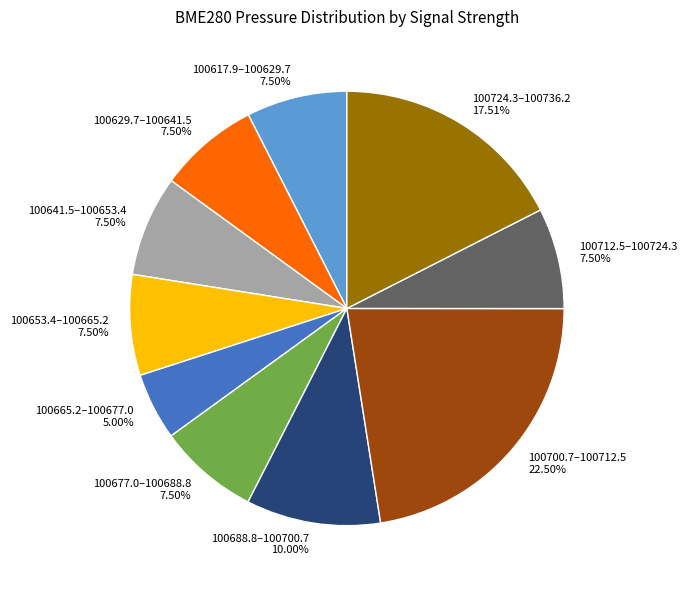

Combined, do 100700.7–100712.5 22.50% and 100641.5–100653.4 7.50% account for over 50%?

No